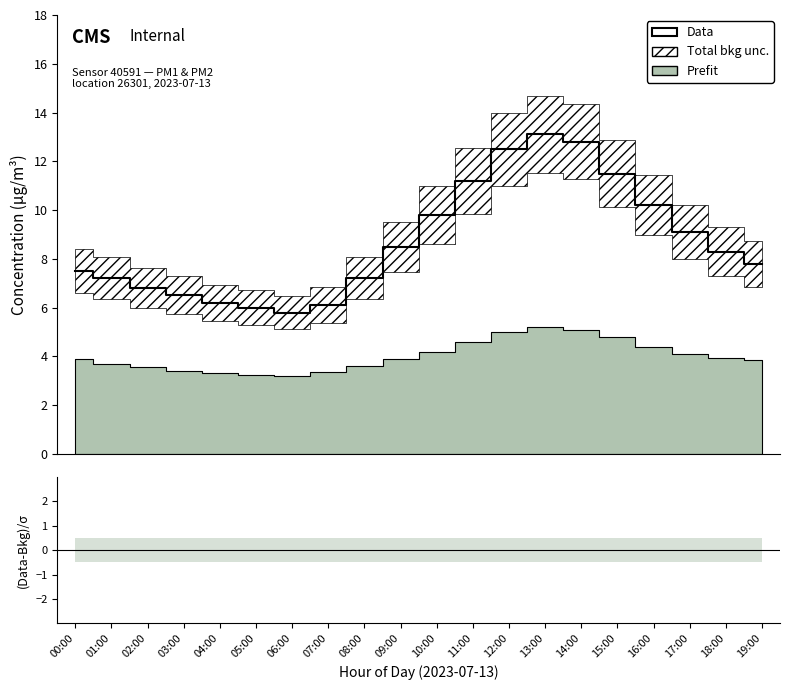

Which has a higher value, 16:00 or 12:00?

12:00